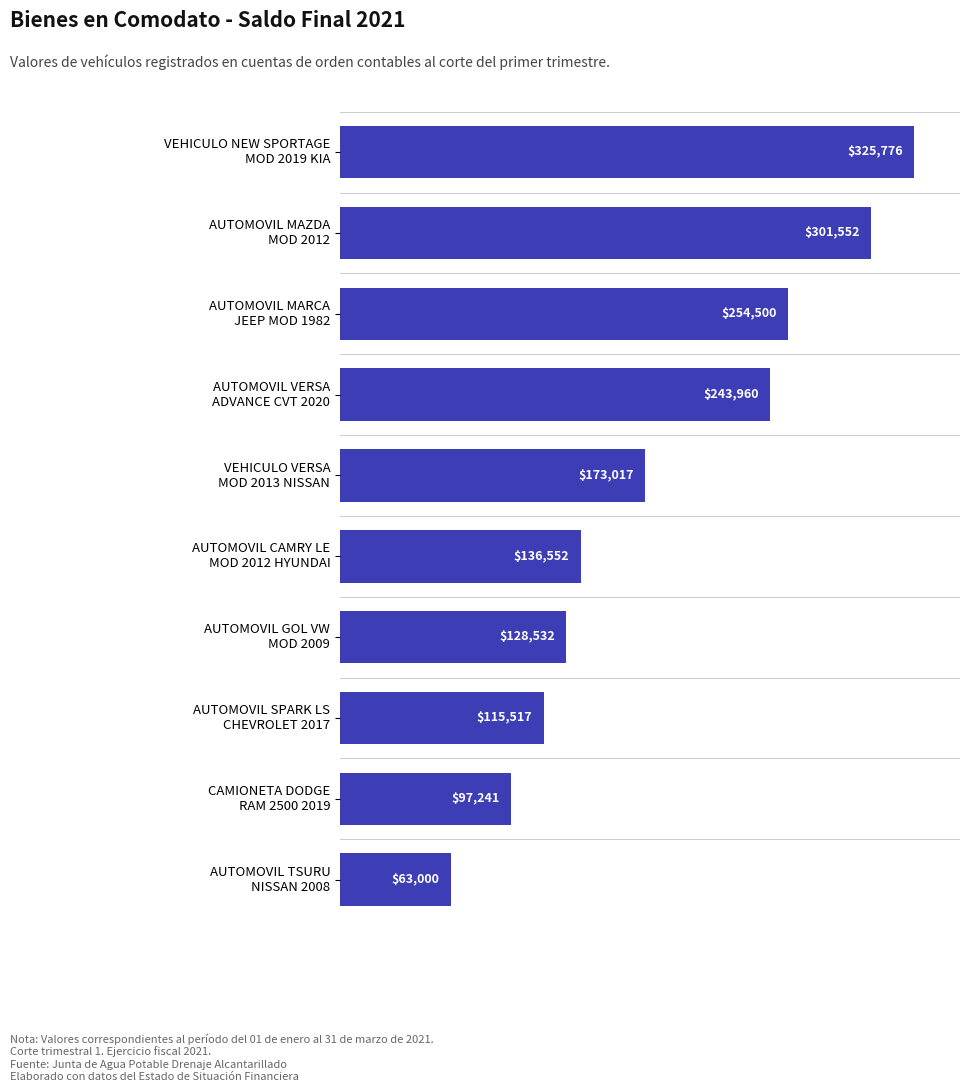

What is the value of the 3rd bar from the top?

254500.0